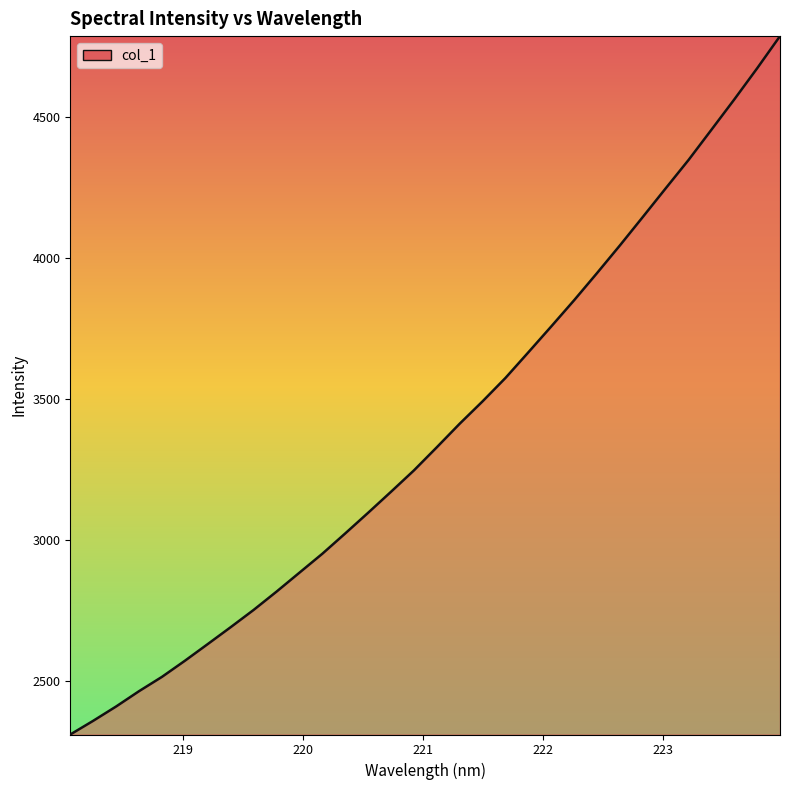

How many lines are shown in the chart?

1